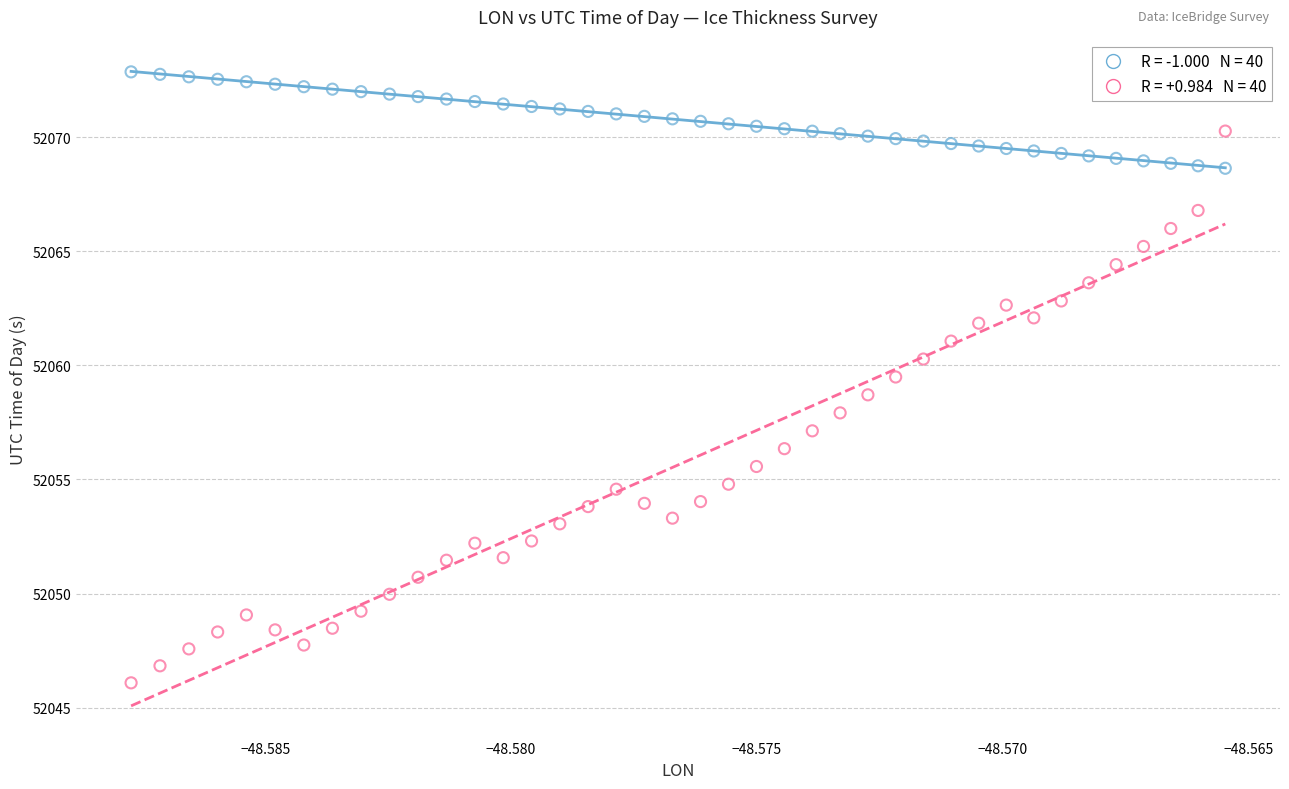

Count the number of points in this scatter plot.

80